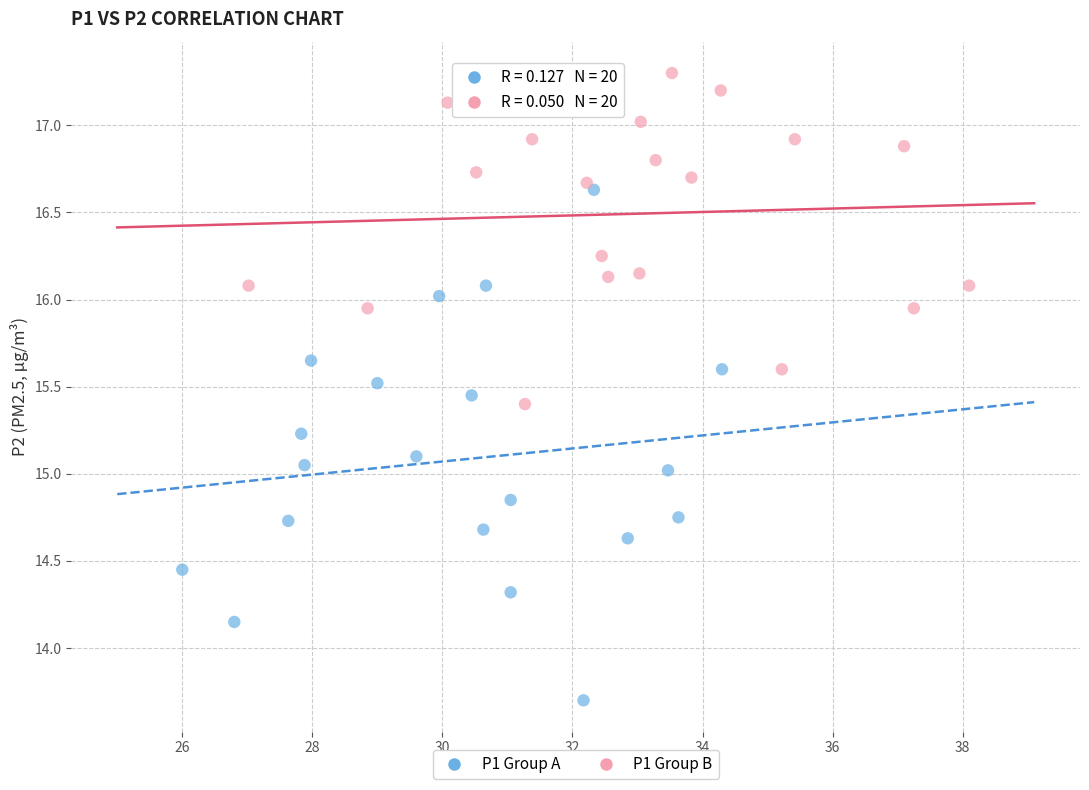

What are all the series names shown in the legend?

P1 Group A, P1 Group B